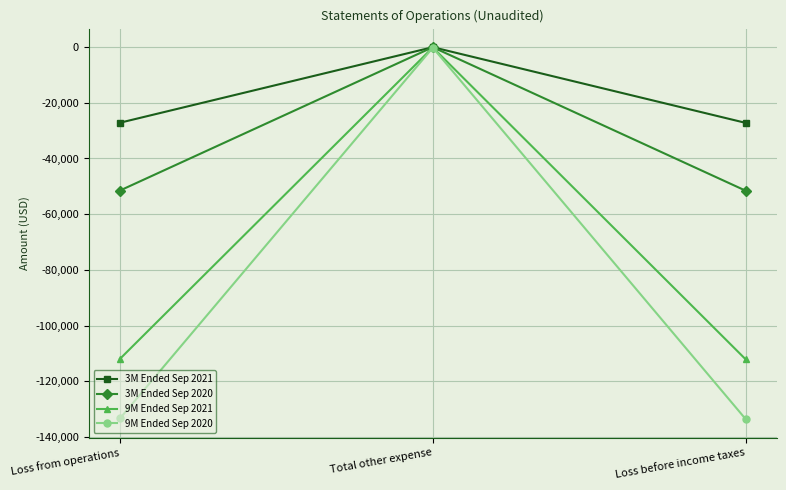

What is the sum of all 9M Ended Sep 2020 values?

-267040